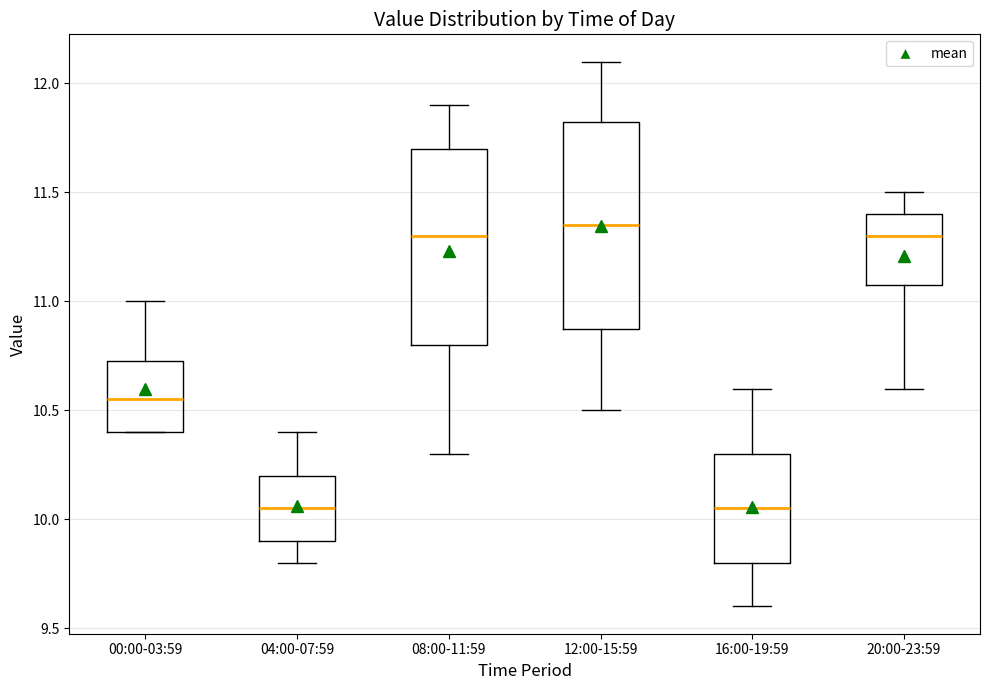

Reading left to right, read every box against the y-axis: the position of its median line, the range the box covers, and the ends of its whiskers. The values are not printed on the chart, so give them approximately, as read against the axis.

00:00-03:59: median 10.55, box 10.40 to 10.75, whiskers 10.40 to 11.00
04:00-07:59: median 10.05, box 9.90 to 10.20, whiskers 9.80 to 10.40
08:00-11:59: median 11.30, box 10.80 to 11.70, whiskers 10.30 to 11.90
12:00-15:59: median 11.35, box 10.90 to 11.85, whiskers 10.50 to 12.10
16:00-19:59: median 10.05, box 9.80 to 10.30, whiskers 9.60 to 10.60
20:00-23:59: median 11.30, box 11.10 to 11.40, whiskers 10.60 to 11.50